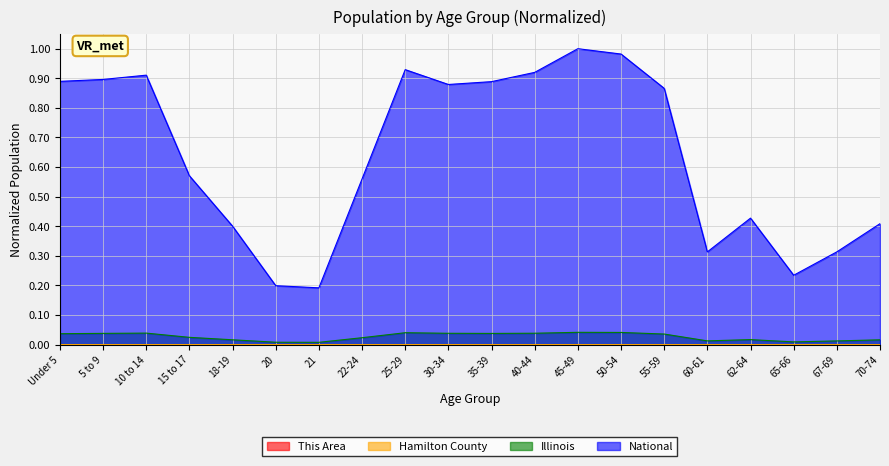

At which category is the sum across all series the highest?

45-49